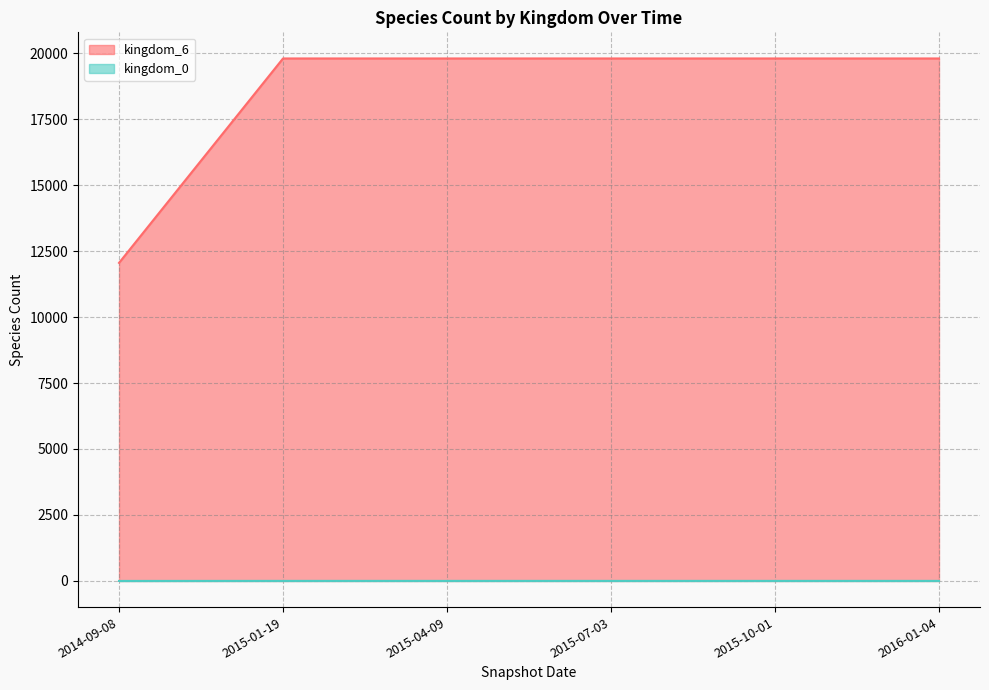

Which series has the largest total across all categories?

kingdom_6